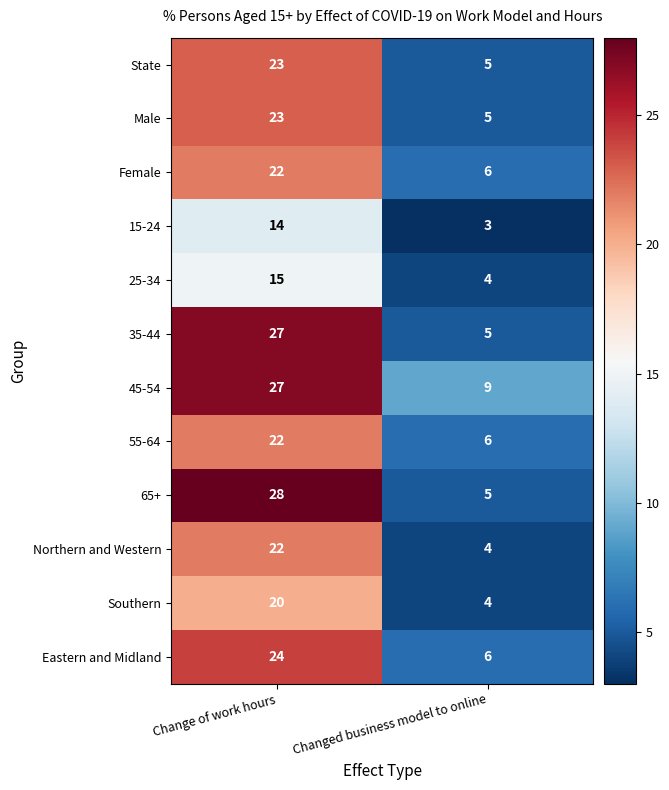

The 15-24 series shows 14 at Change of work hours. True or false?

True